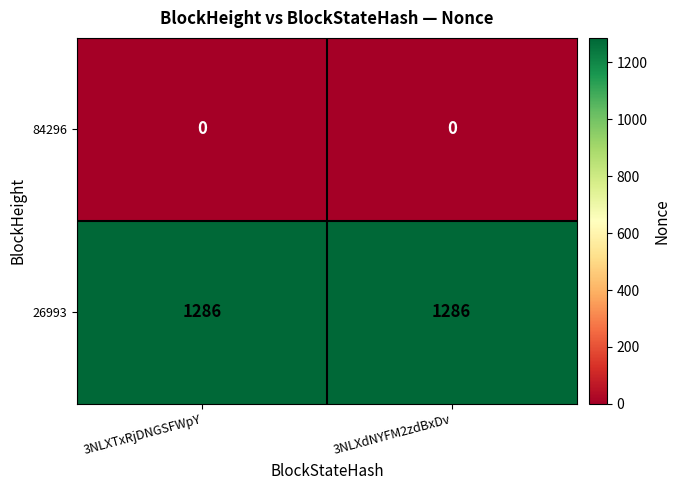

Reading left to right, list all the values displayed in this chart.

84296: 3NLXTxRjDNGSFWpY=0	3NLXdNYFM2zdBxDv=0
26993: 3NLXTxRjDNGSFWpY=1286	3NLXdNYFM2zdBxDv=1286